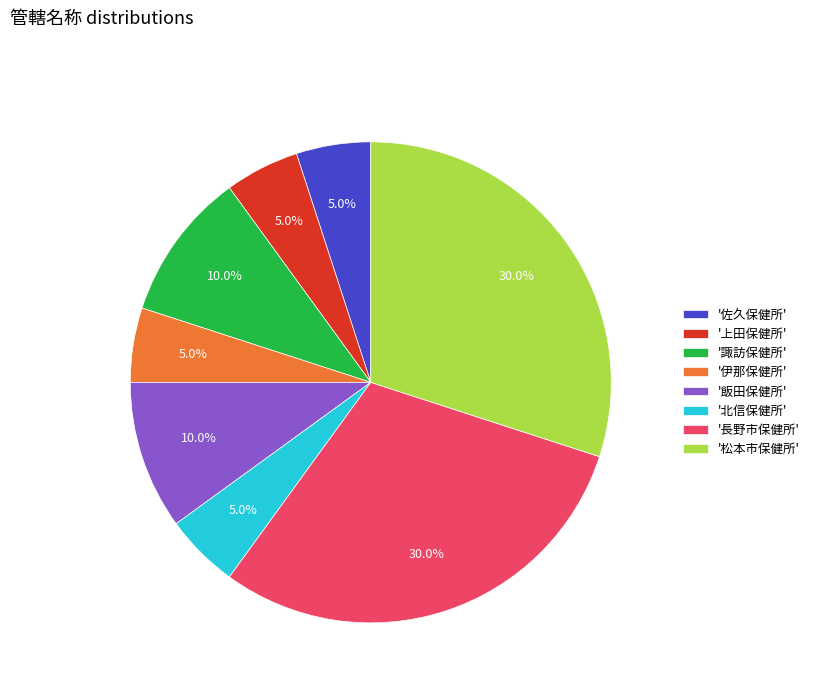

Count the number of slices in the pie.

8